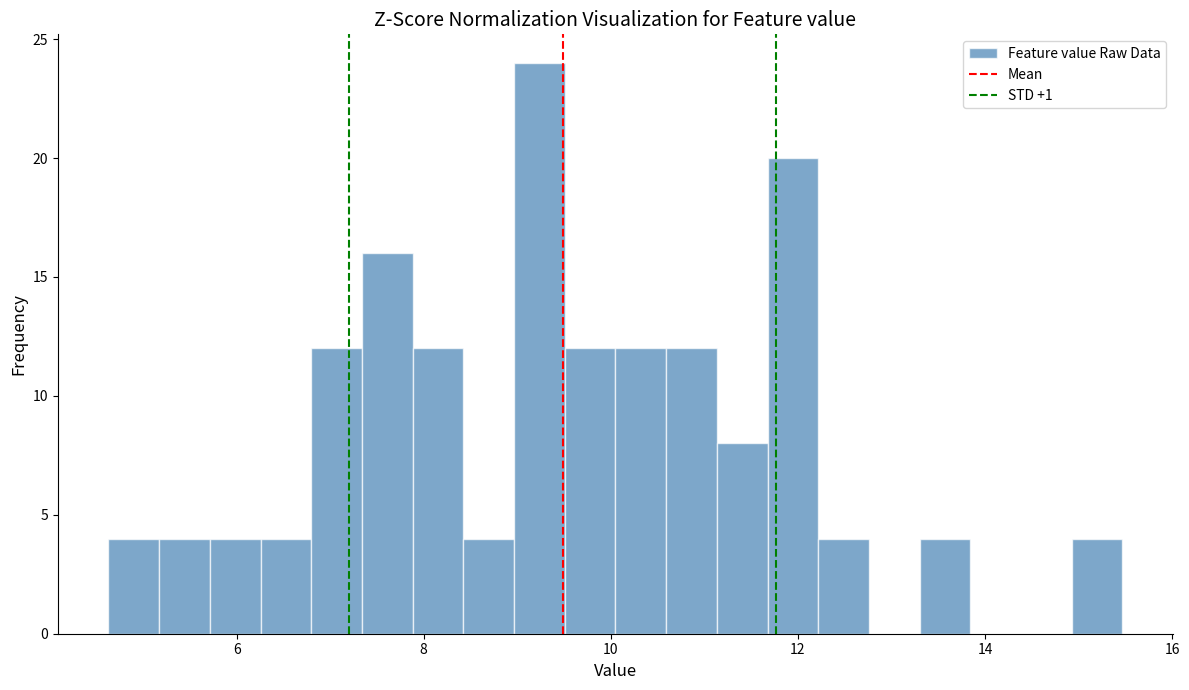

Read against the x-axis, roughly where is the centre of the tallest bar?

9.2